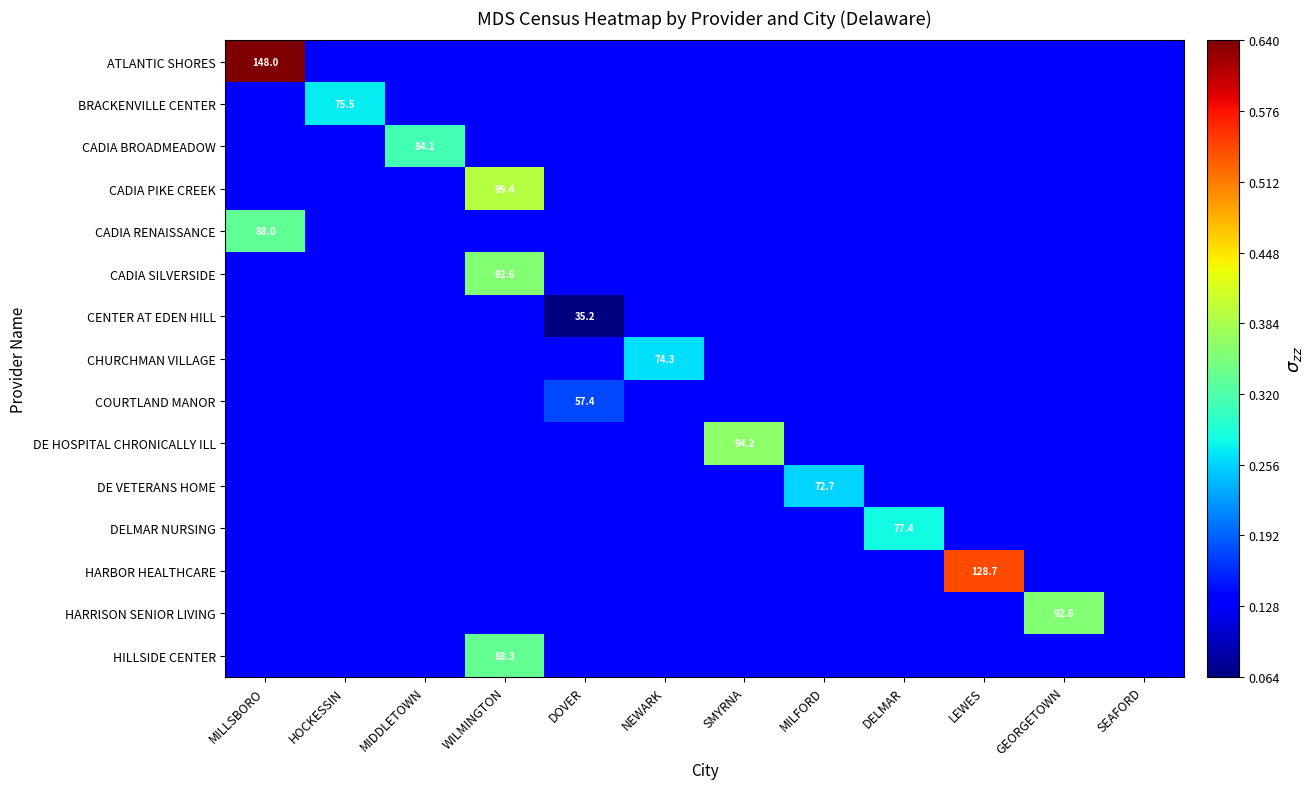

What is the maximum value shown in the chart?

0.6